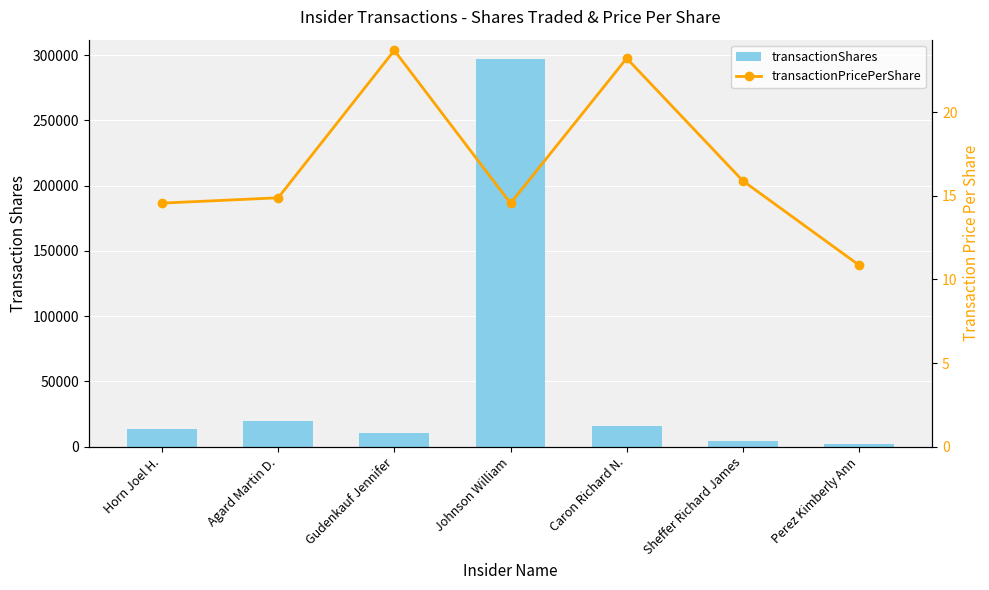

How many distinct data groups are displayed?

2